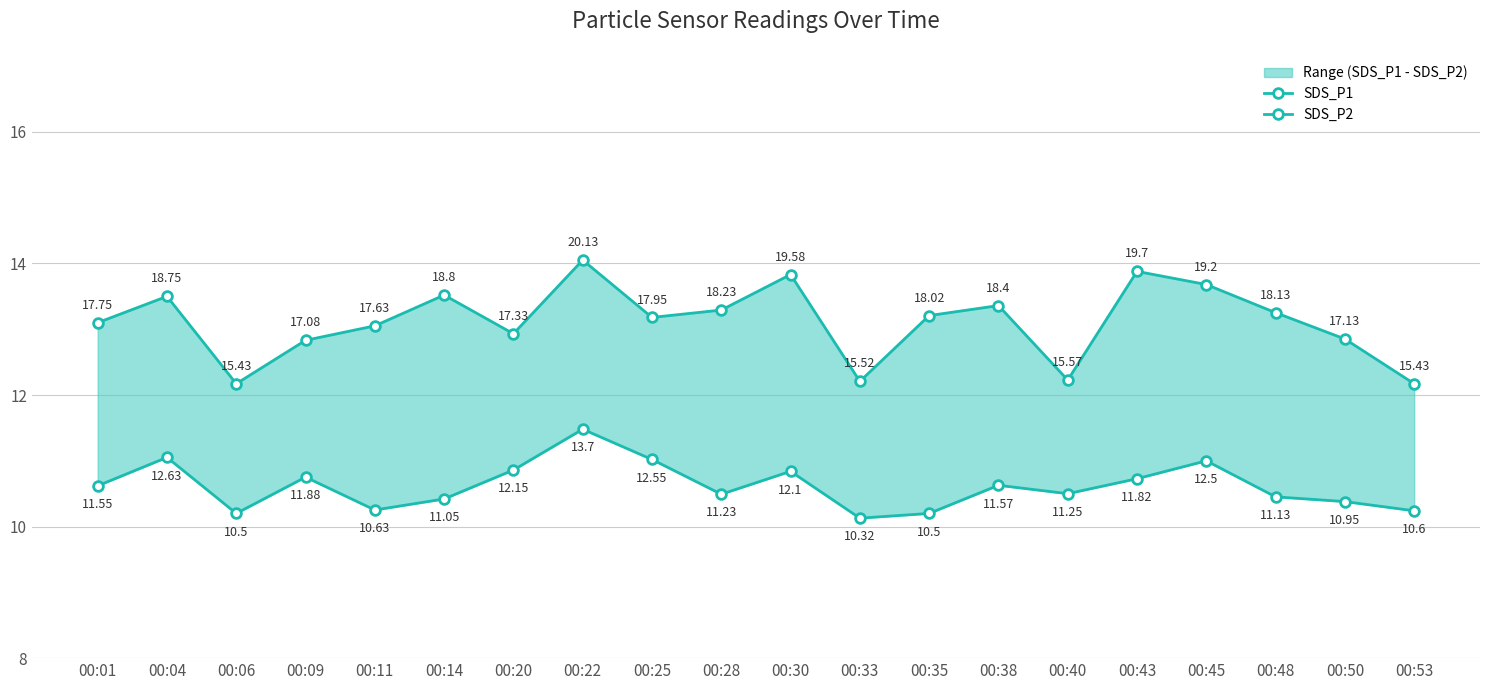

Reading left to right, extract all data points from this chart.

SDS_P1: 17.8	18.8	15.4	17.1	17.6	18.8	17.3	20.1	17.9	18.2	19.6	15.5	18.0	18.4	15.6	19.7	19.2	18.1	17.1	15.4
SDS_P2: 11.6	12.6	10.5	11.9	10.6	11.1	12.2	13.7	12.6	11.2	12.1	10.3	10.5	11.6	11.2	11.8	12.5	11.1	10.9	10.6